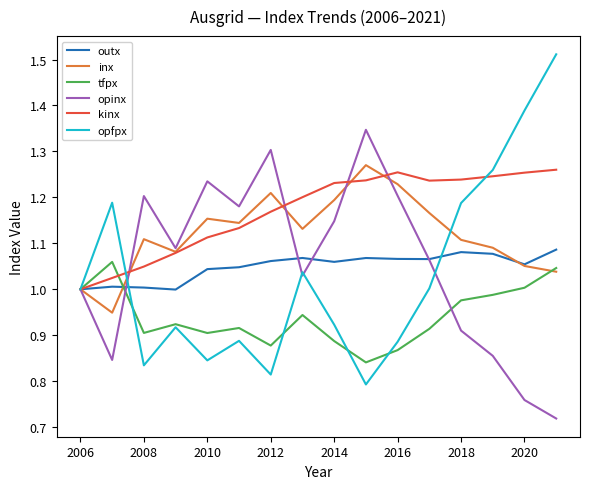

Which series has the largest range (max minus min)?

opfpx